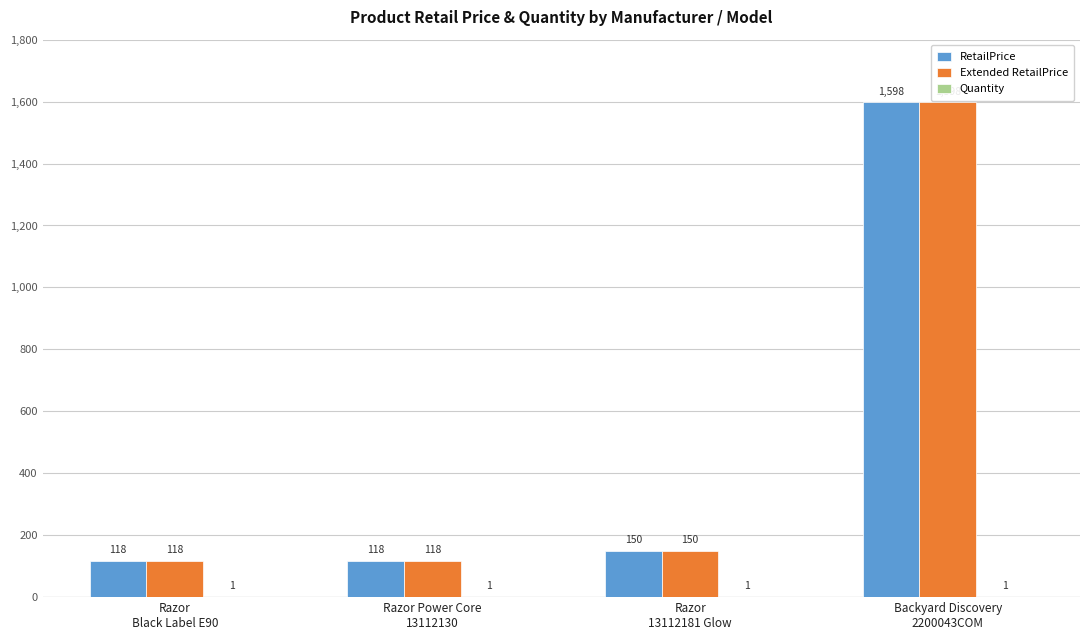

How many categories are shown in the chart?

4